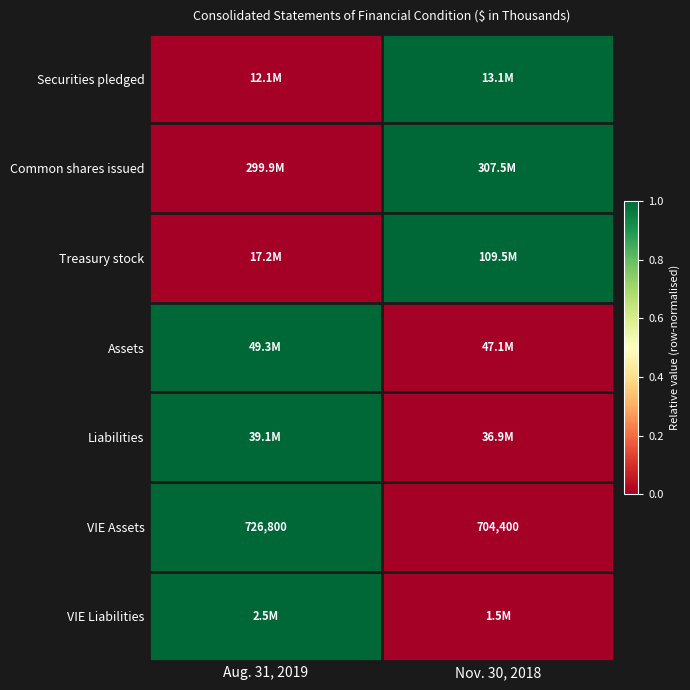

Rank the categories by VIE Assets value from highest to lowest.

Aug. 31, 2019, Nov. 30, 2018